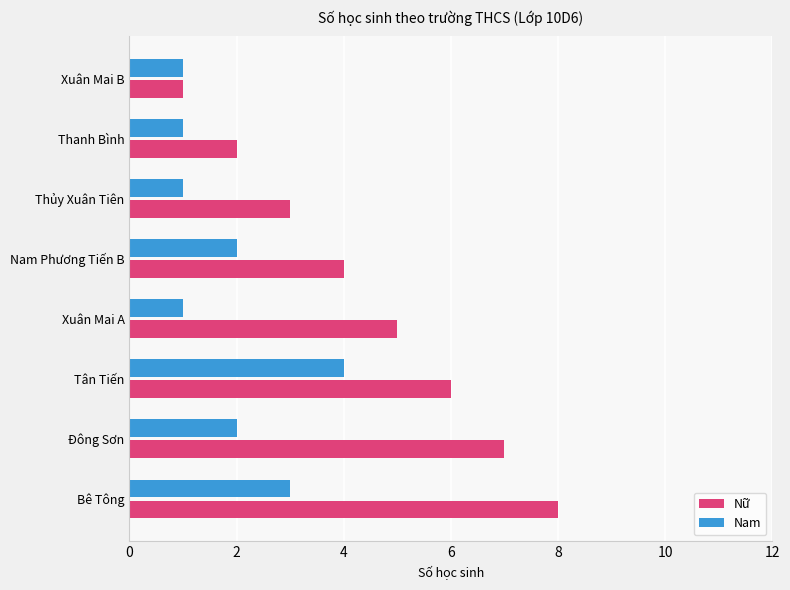

Which series has the largest total across all categories?

Nữ